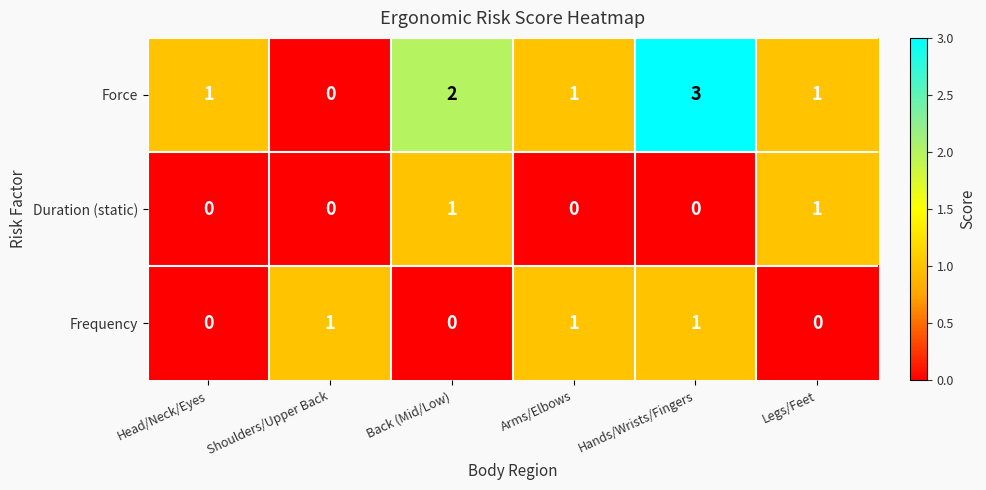

The Duration (static) series shows 0 at Head/Neck/Eyes. True or false?

True